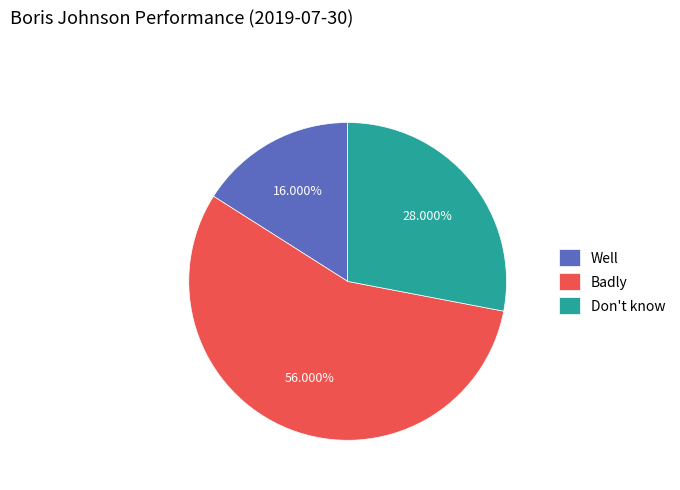

The Badly slice represents 65% of the pie. True or false?

False